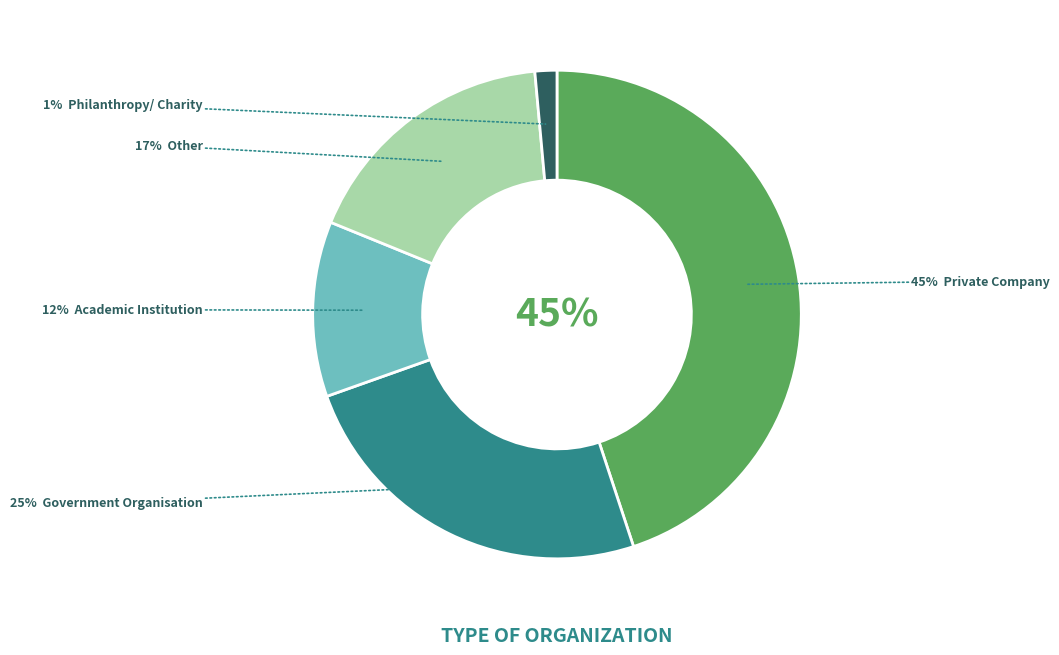

To the nearest percent, what percentage of the pie is Academic Institution?

12%